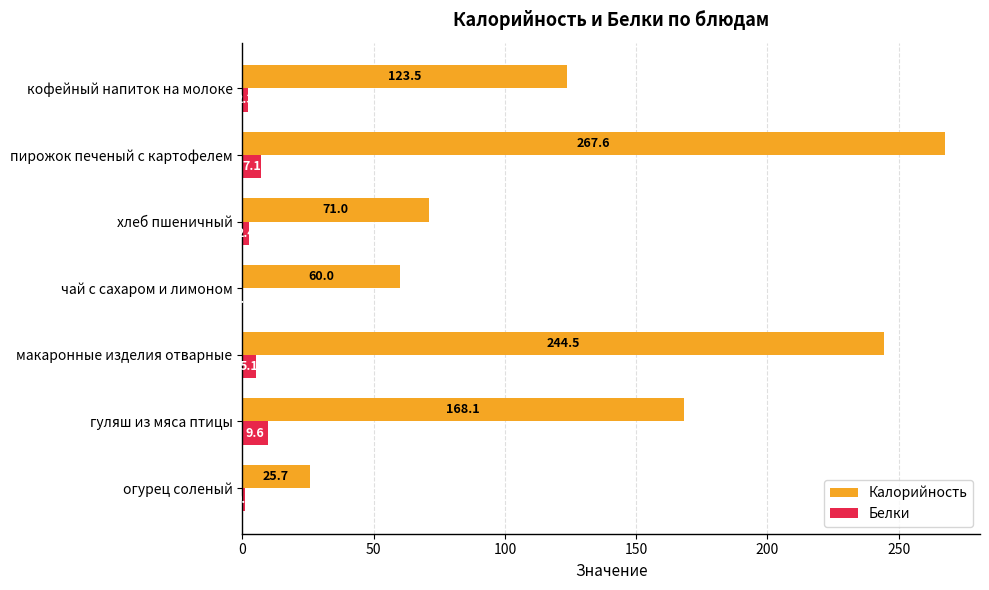

The value of Калорийность at хлеб пшеничный is 71.0. True or false?

True